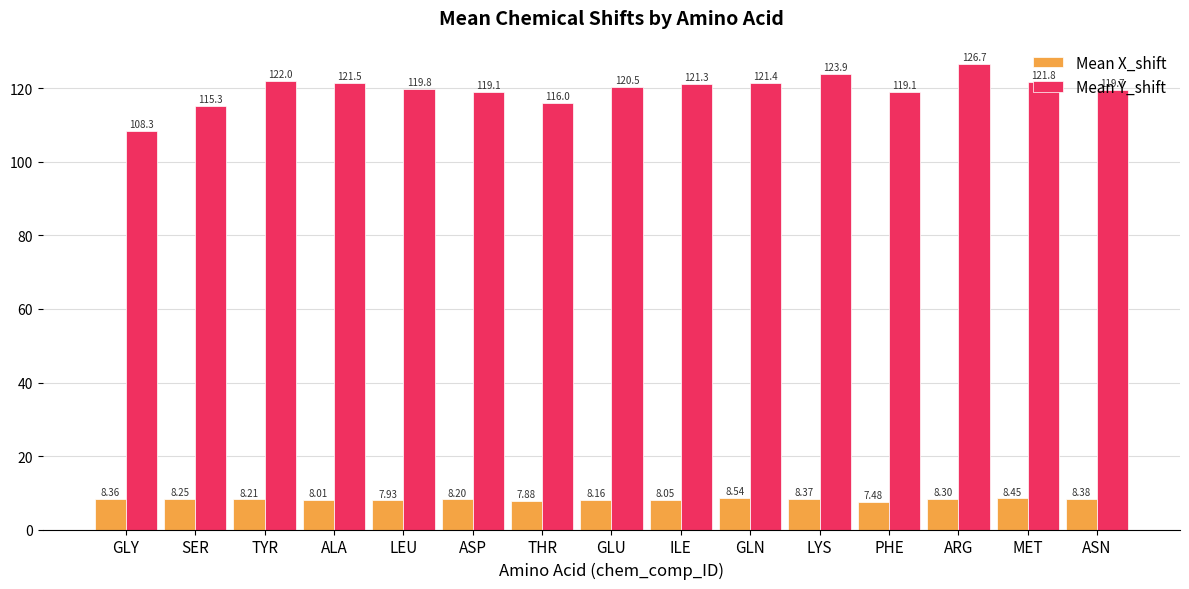

Which series has the largest total across all categories?

Mean Y_shift